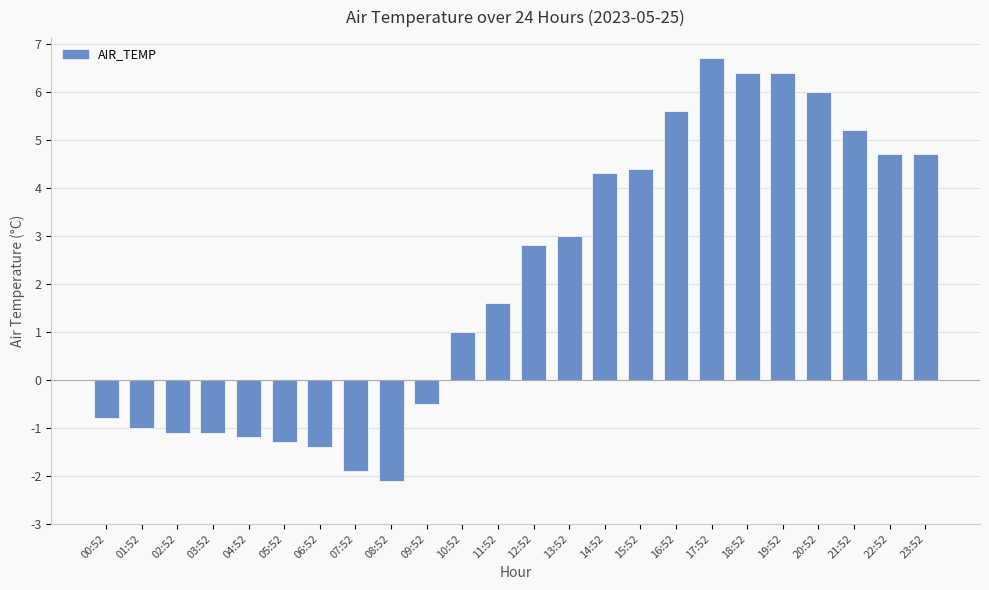

What is the label of the 7th bar from the left?

06:52